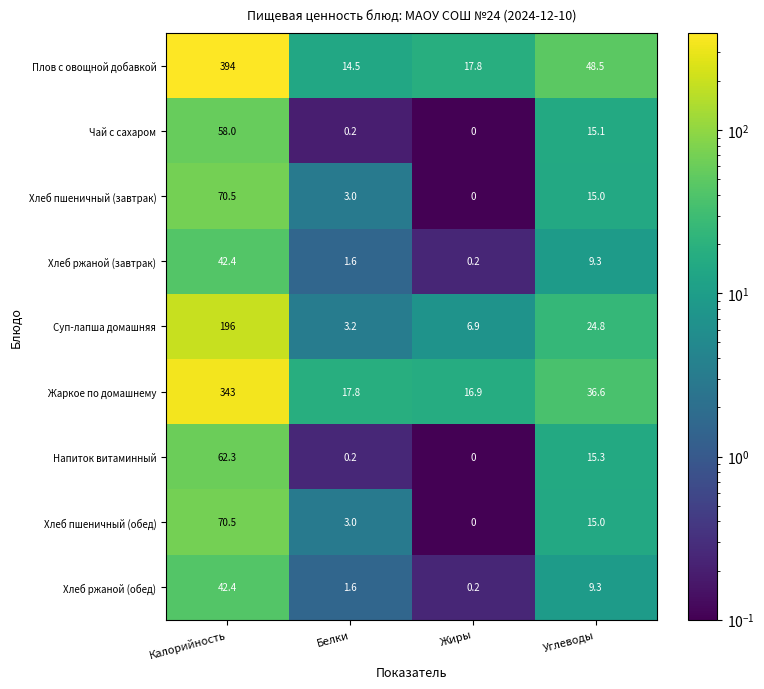

List the labels in order of Напиток витаминный value, largest first.

Калорийность, Углеводы, Белки, Жиры